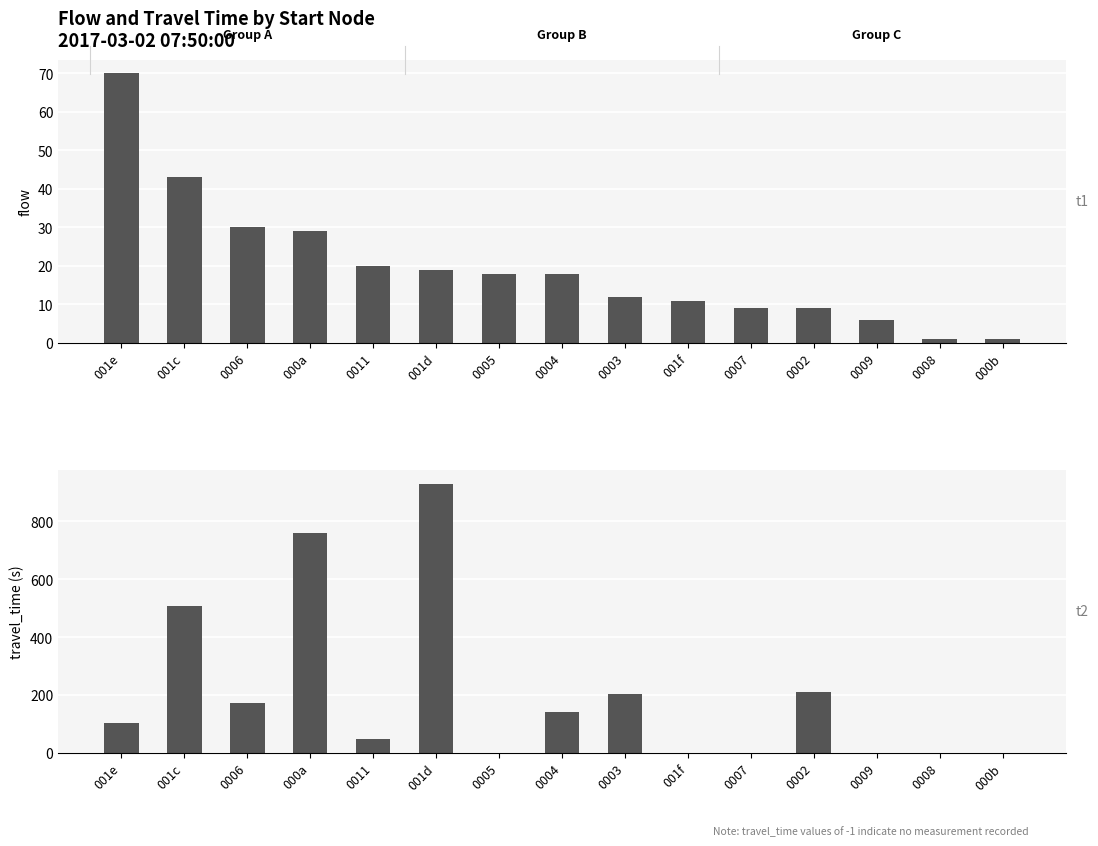

At 001d, list the series in order from smallest to largest.

flow, travel_time